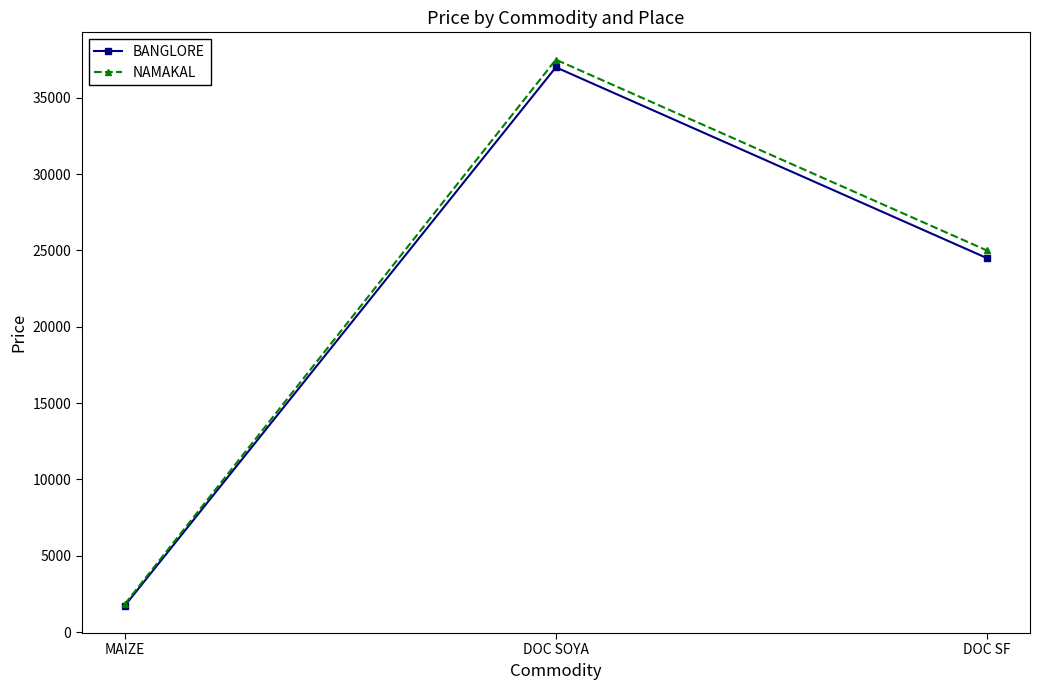

Does the chart display data point markers on the line(s)?

Yes